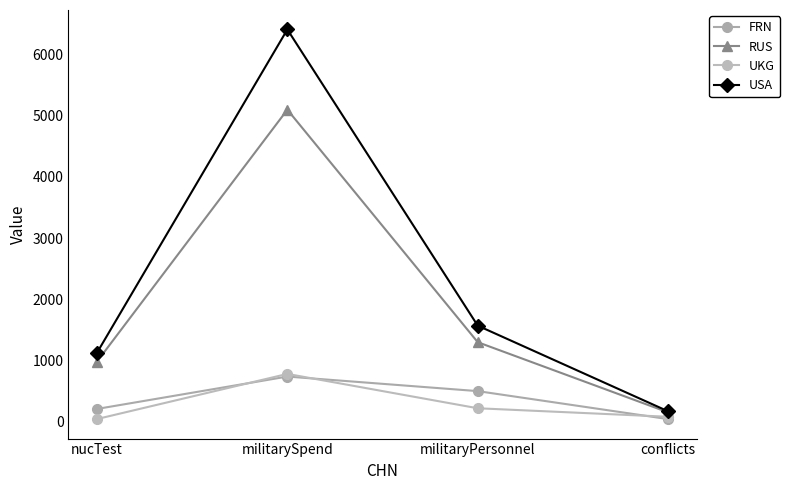

What position from the right is nucTest?

4